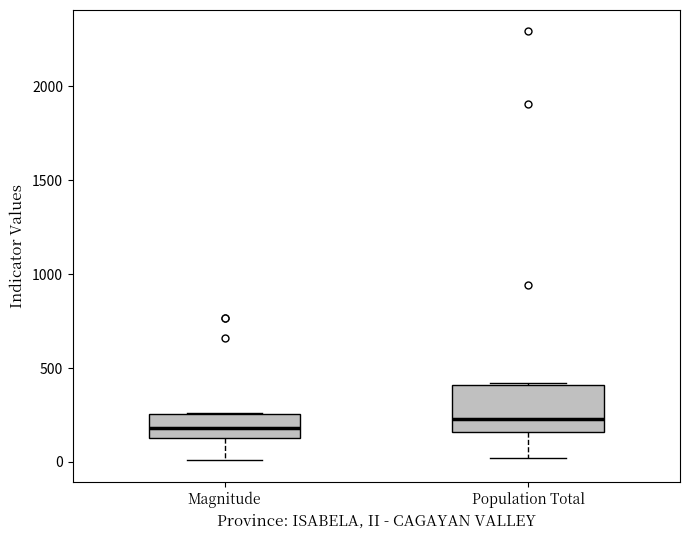

Reading left to right, read every box against the y-axis: the position of its median line, the range the box covers, and the ends of its whiskers. The values are not printed on the chart, so give them approximately, as read against the axis.

Magnitude: median 200, box 150 to 250, whiskers 0 to 250
Population Total: median 250, box 150 to 400, whiskers 0 to 400